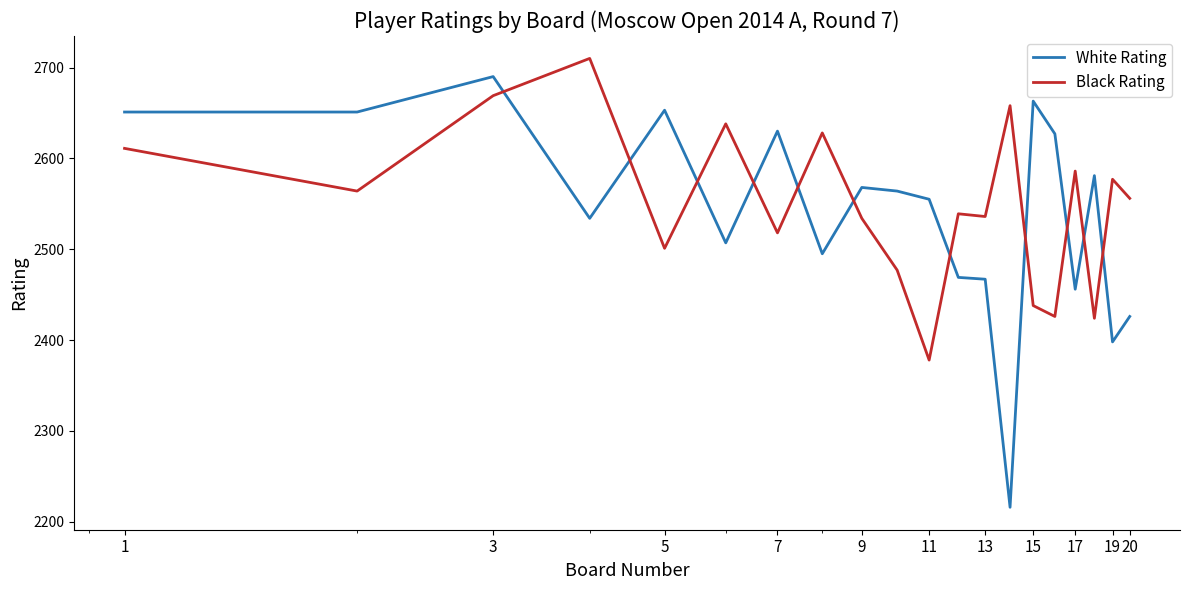

True or false: Black Rating and White Rating cross at least once.

True